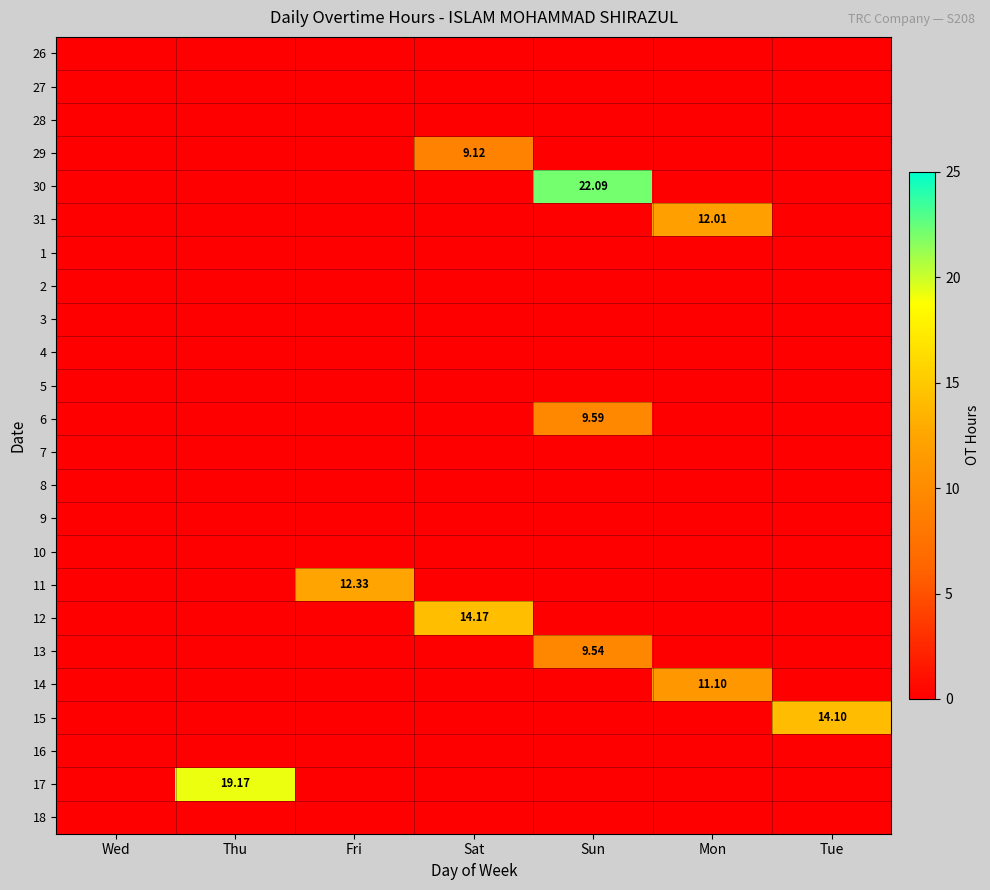

Which label corresponds to the smallest value in the chart?

Wed